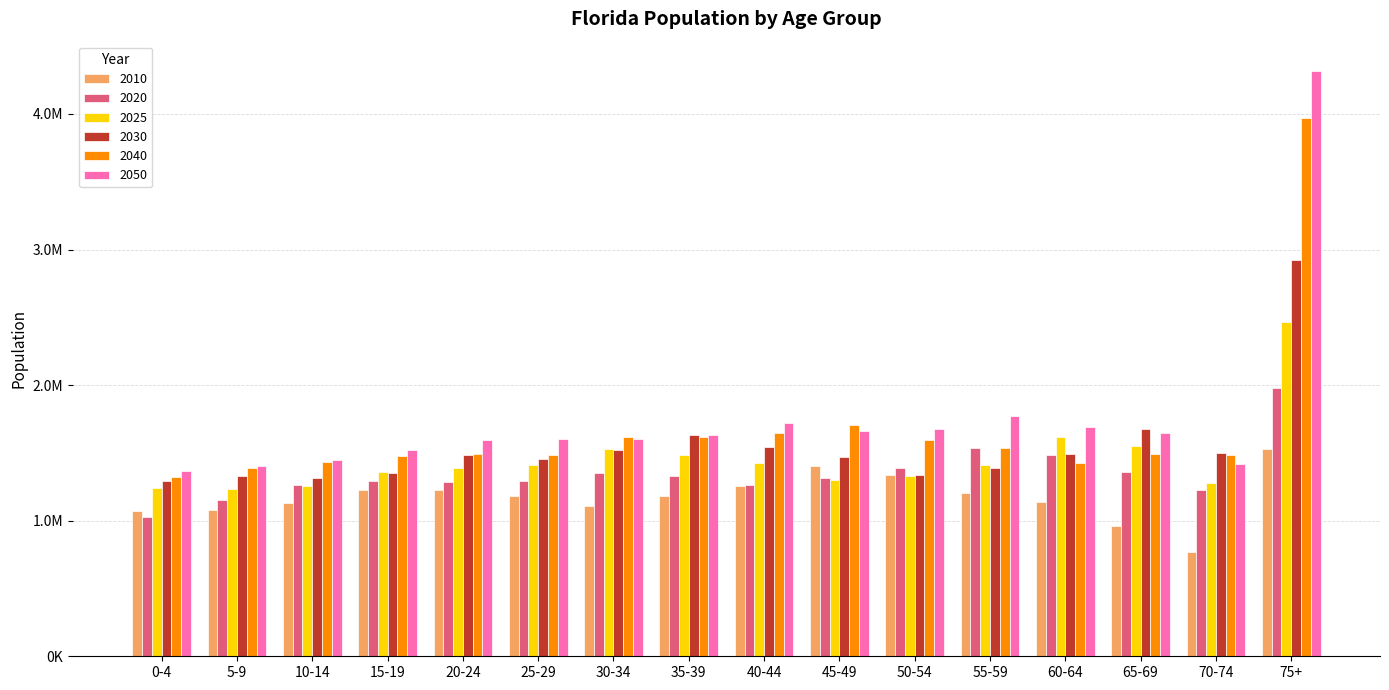

What is the difference between the highest and lowest values at 40-44?

466922